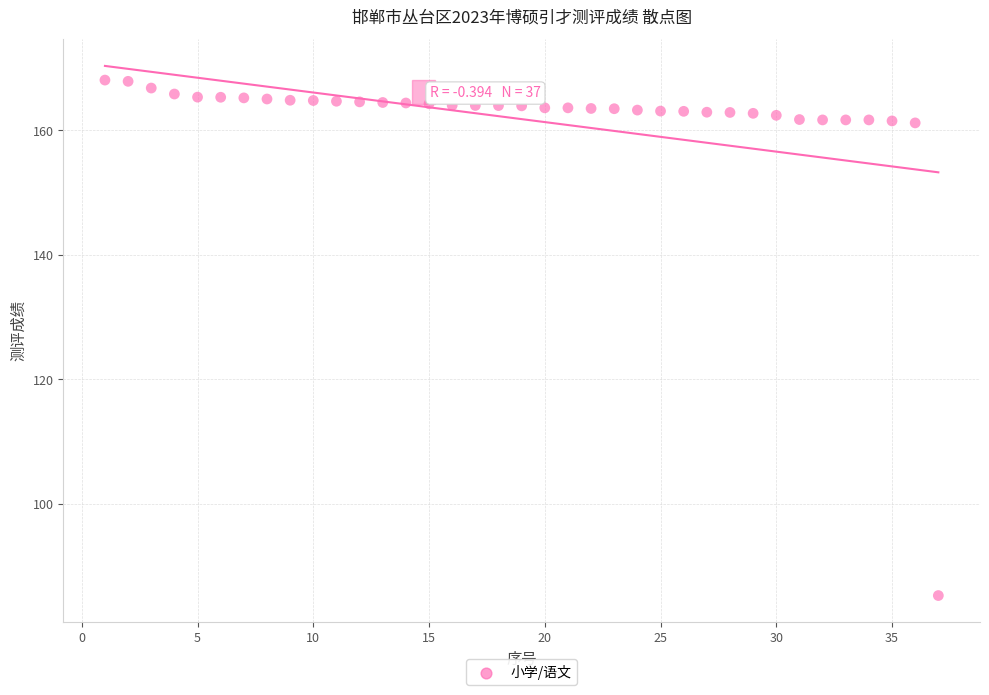

What is the range of Y values (max minus min)?

82.8